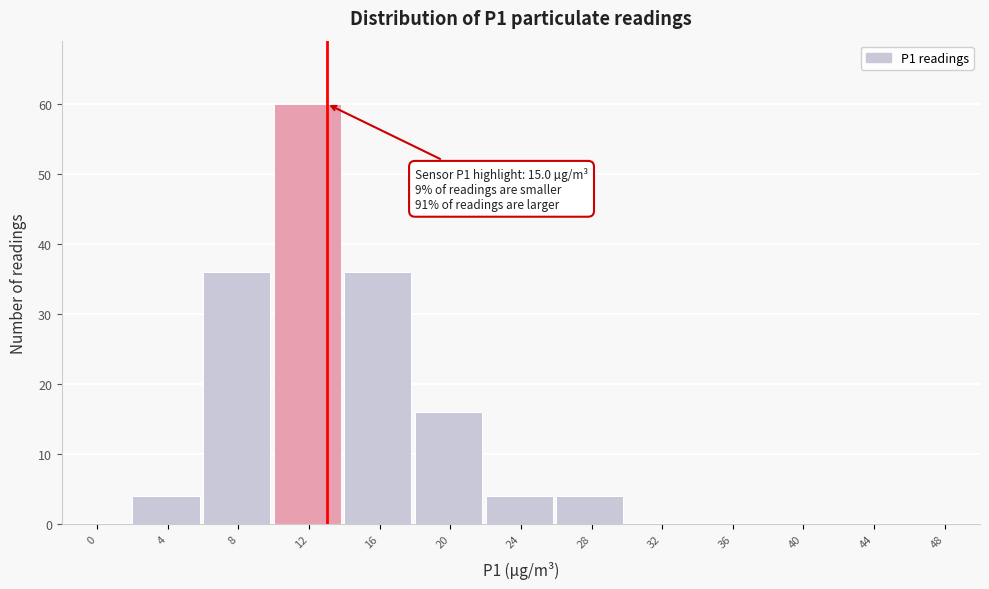

Reading left to right, list all the values displayed in this chart.

0=0	4=4	8=36	12=60	16=36	20=16	24=4	28=4	32=0	36=0	40=0	44=0	48=0